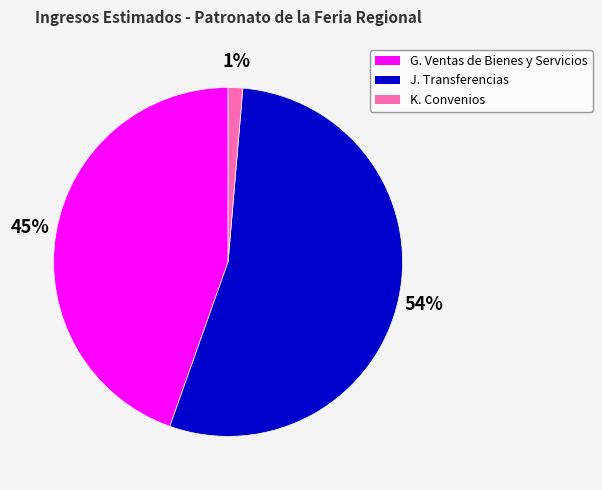

Is there a majority slice in this chart?

Yes